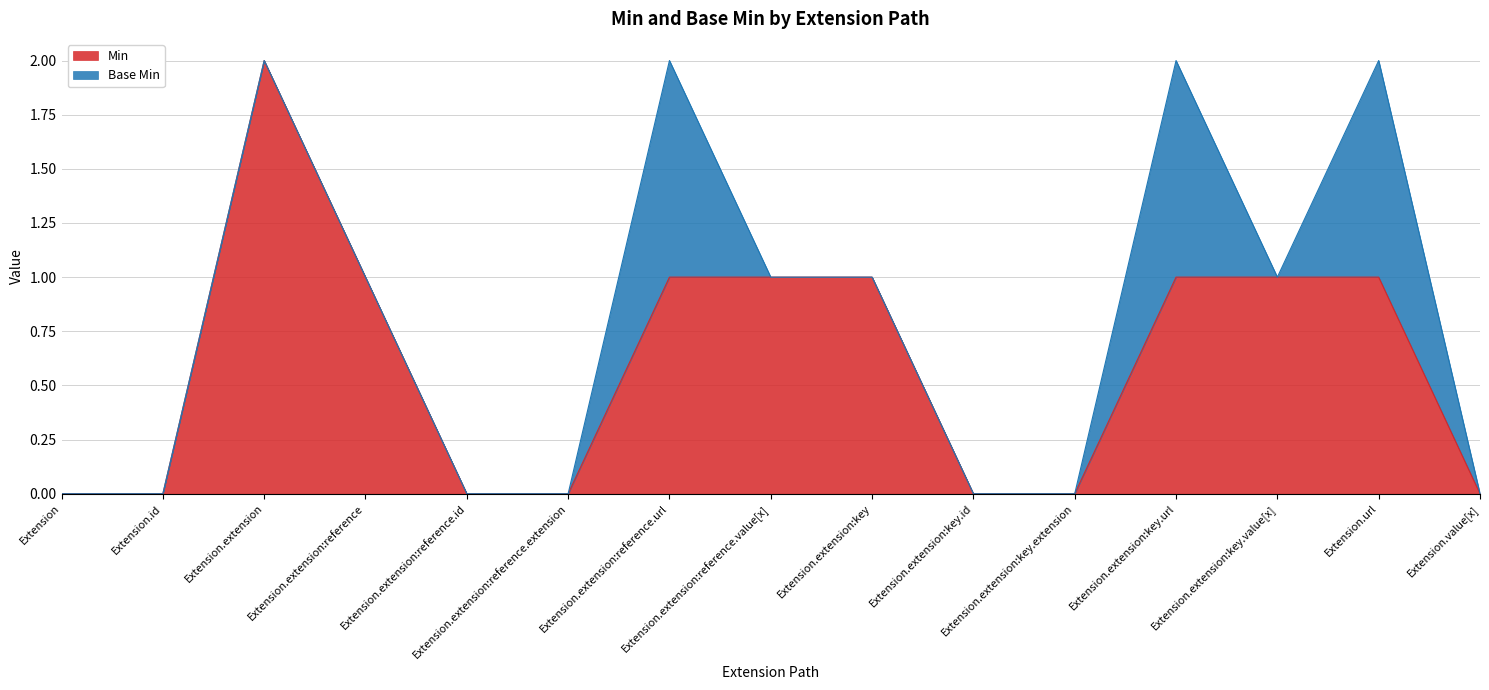

Between Extension.extension:reference.url and Extension.extension:reference, which is larger?

Extension.extension:reference.url